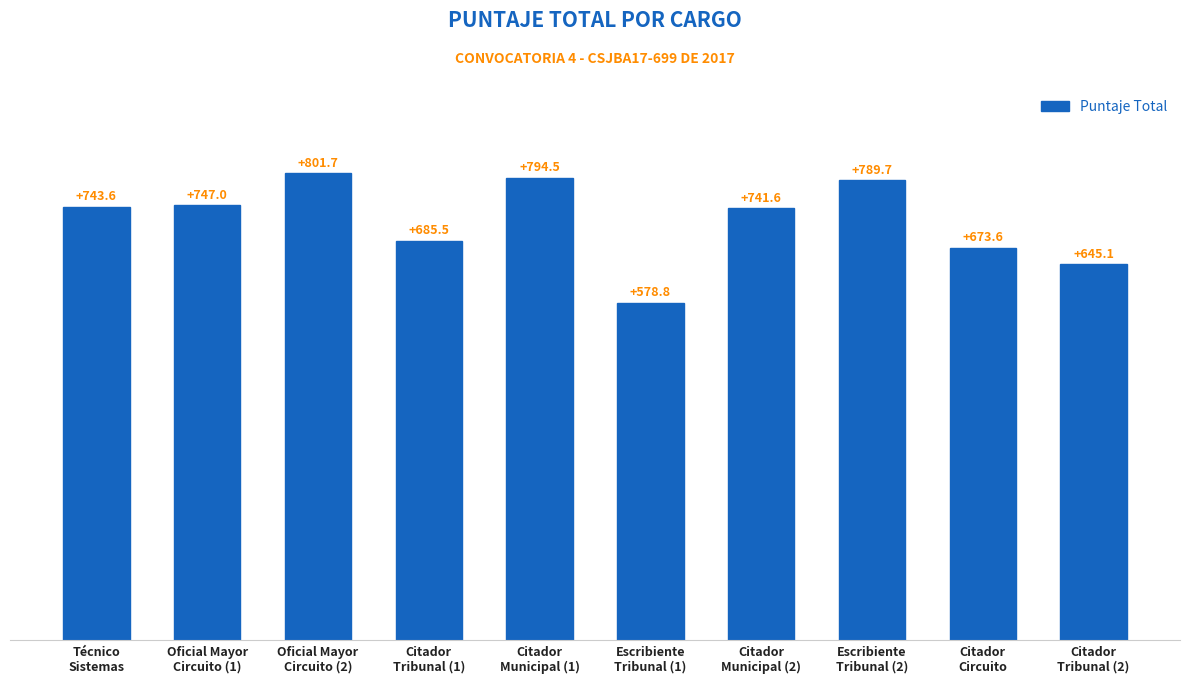

What is the value of the 3rd bar from the left?

801.7